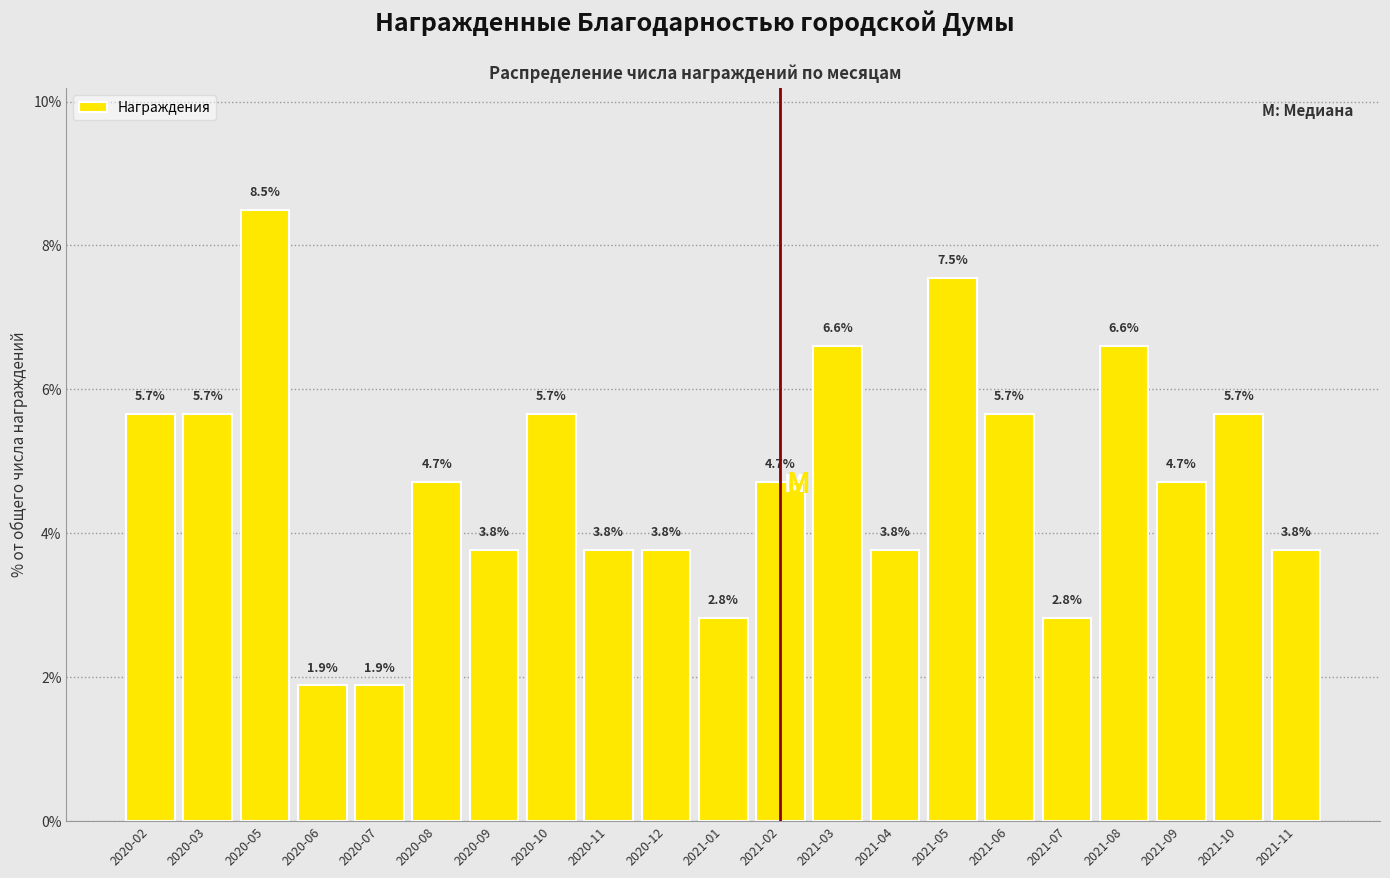

Reading right to left, list all the values displayed in this chart.

3.8	5.7	4.7	6.6	2.8	5.7	7.5	3.8	6.6	4.7	2.8	3.8	3.8	5.7	3.8	4.7	1.9	1.9	8.5	5.7	5.7